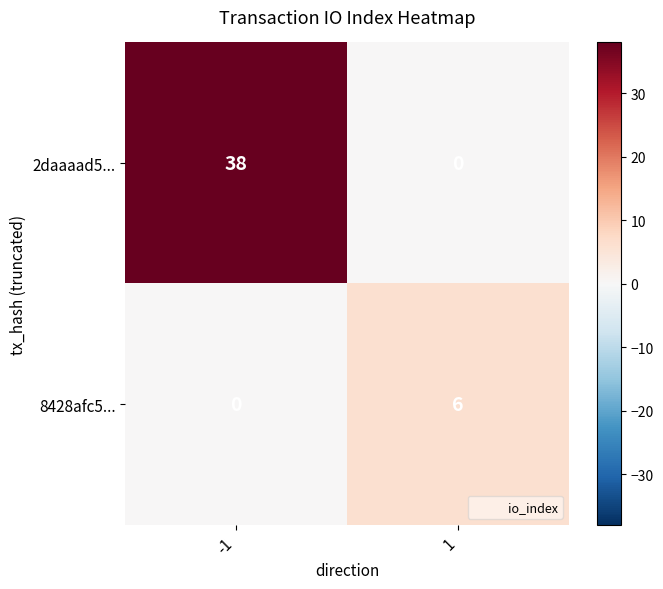

Is it true that 2daaaad5... equals 38 at -1?

True